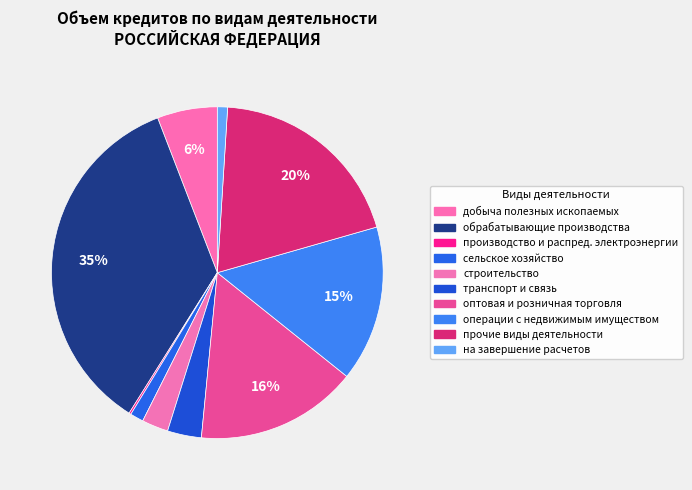

Count the number of slices in the pie.

10